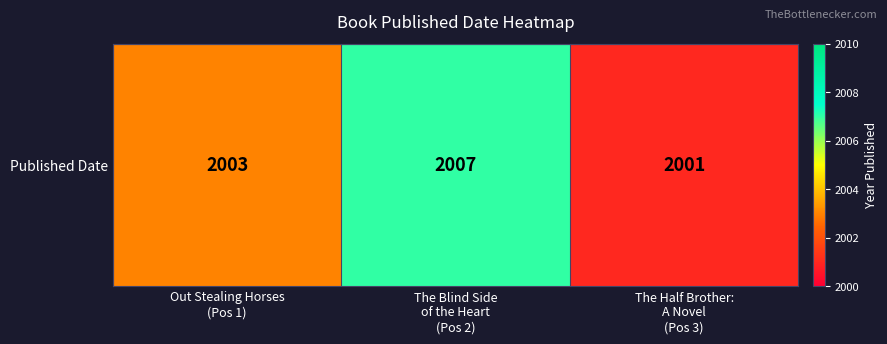

Reading left to right, transcribe all the data shown in this chart.

Out Stealing Horses
(Pos 1)=2003	The Blind Side
of the Heart
(Pos 2)=2007	The Half Brother:
A Novel
(Pos 3)=2001